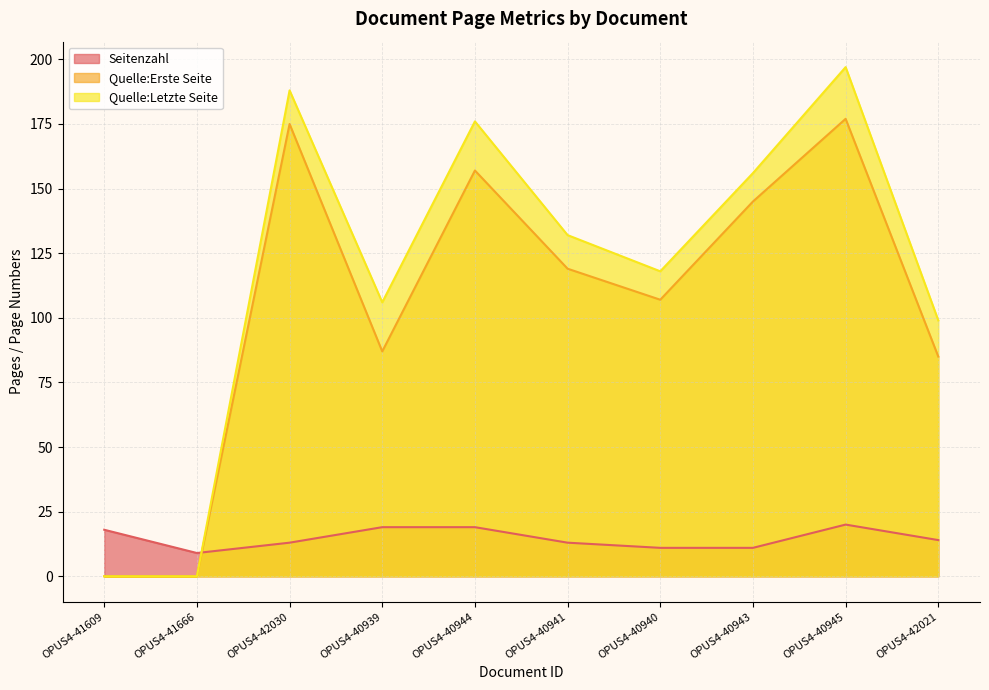

What is the difference between the highest and lowest values at OPUS4-40940?

107